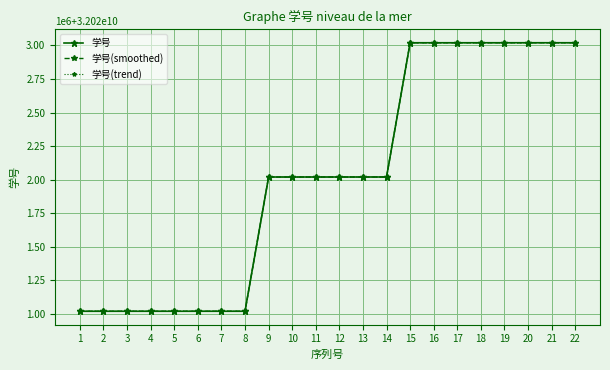

True or false: 学号(smoothed) and 学号(trend) intersect in this chart.

False